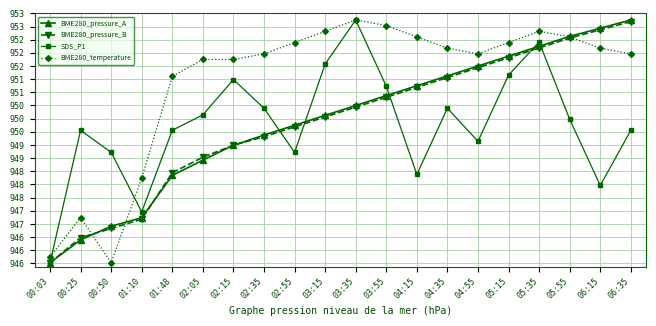

Where does the BME280_pressure_A series first go above 95040?

03:55